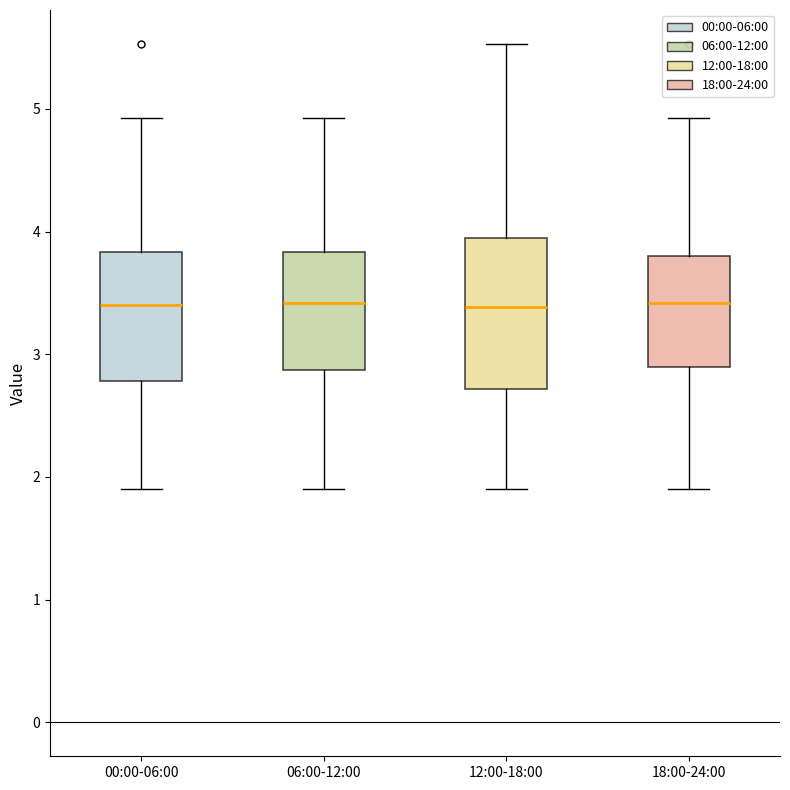

Reading left to right, transcribe this box plot: for each box, give where its median line is, the range the box spans, and where its two whiskers end, as read against the y-axis. The values are not printed on the chart, so give them approximately, as read against the axis.

00:00-06:00: median 3.4, box 2.8 to 3.8, whiskers 1.9 to 4.9
06:00-12:00: median 3.4, box 2.9 to 3.8, whiskers 1.9 to 4.9
12:00-18:00: median 3.4, box 2.7 to 3.9, whiskers 1.9 to 5.5
18:00-24:00: median 3.4, box 2.9 to 3.8, whiskers 1.9 to 4.9